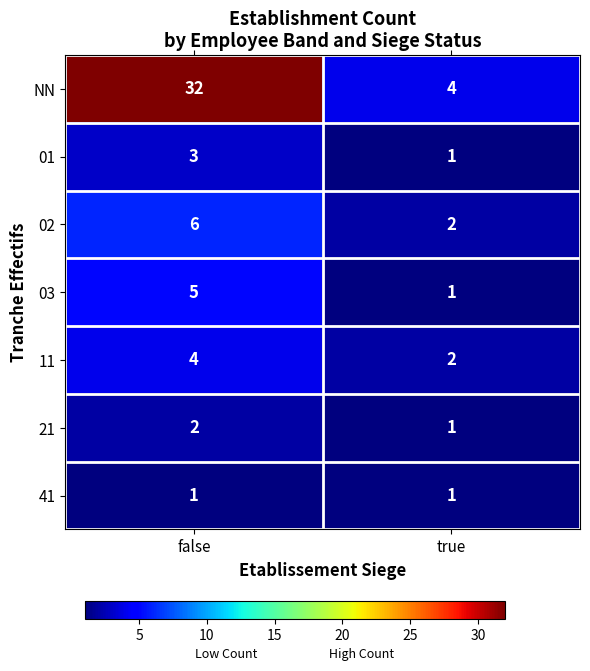

Reading right to left, transcribe all the data shown in this chart.

NN: true=4	false=32
01: true=1	false=3
02: true=2	false=6
03: true=1	false=5
11: true=2	false=4
21: true=1	false=2
41: true=1	false=1